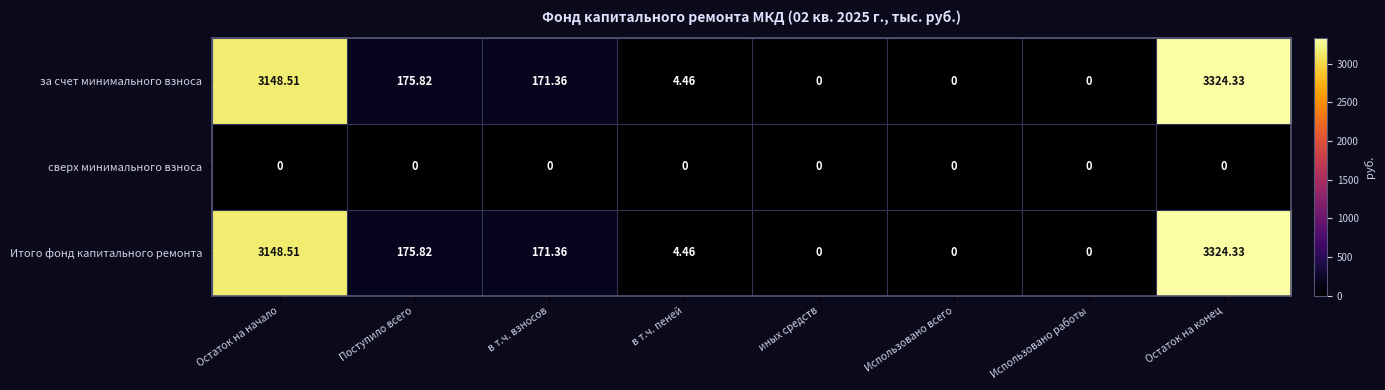

Which label corresponds to the largest value in the chart?

Остаток на конец